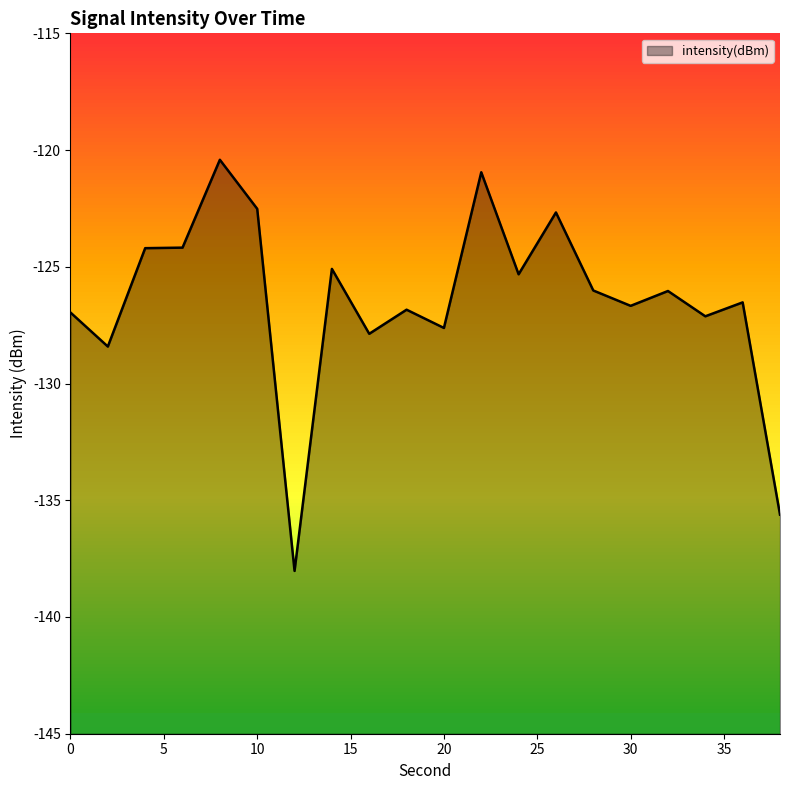

What is the difference between the values at 38 and 30?

8.9